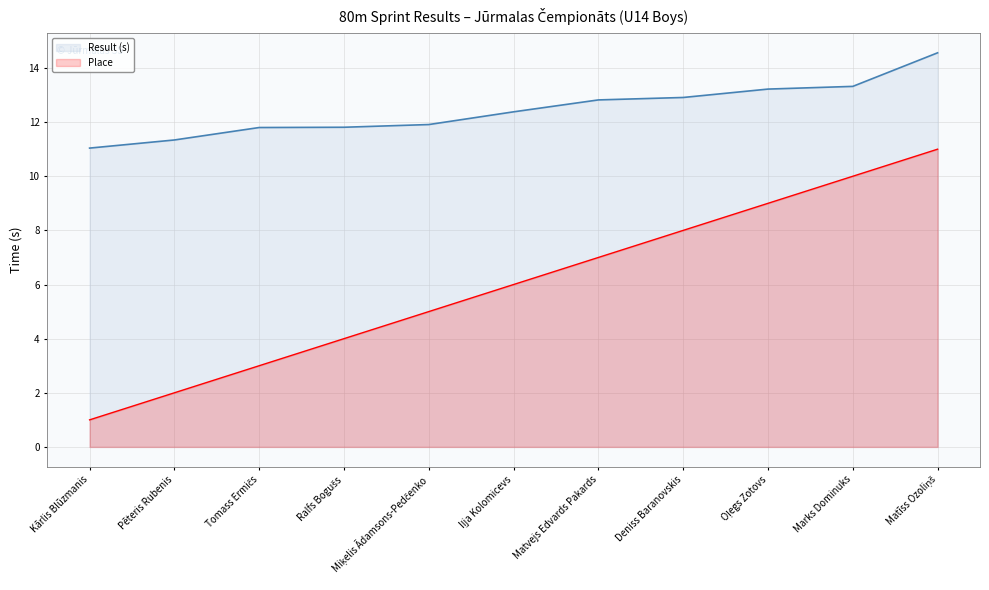

What is the value of the Result (s) point at the 11th from the left?

14.6